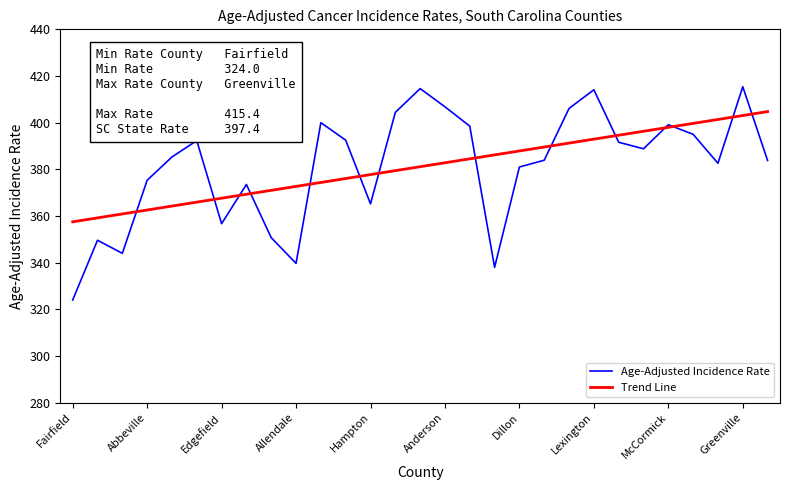

List the series in order of their peak value, lowest first.

Trend Line, Age-Adjusted Incidence Rate